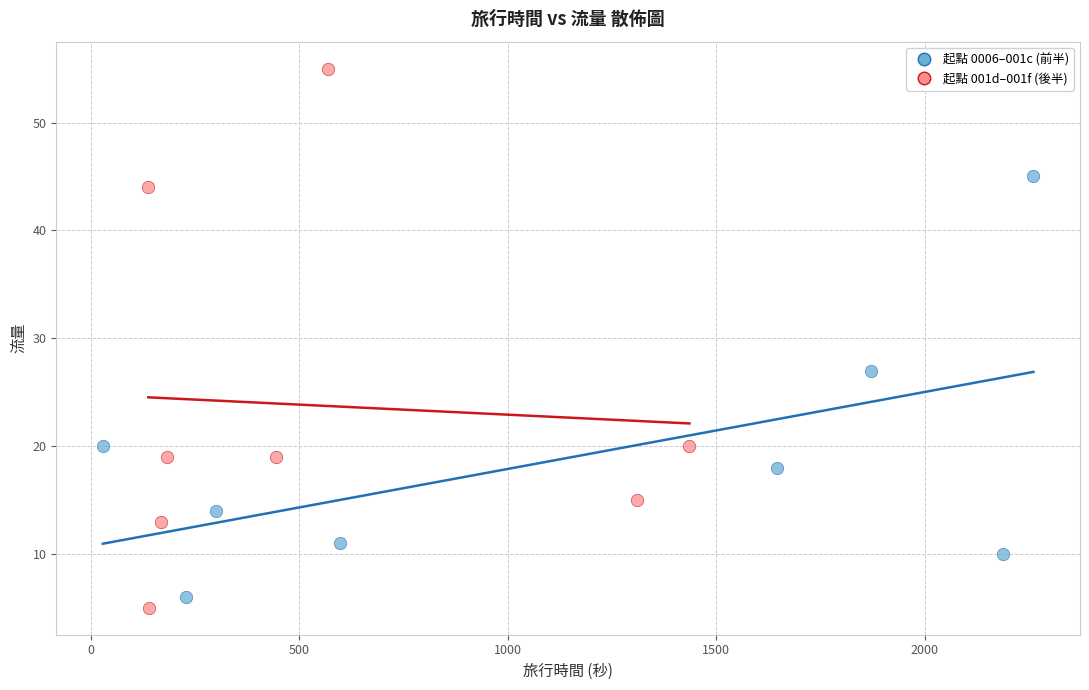

Which series has the largest Y range (max minus min)?

起點 001d–001f (後半)